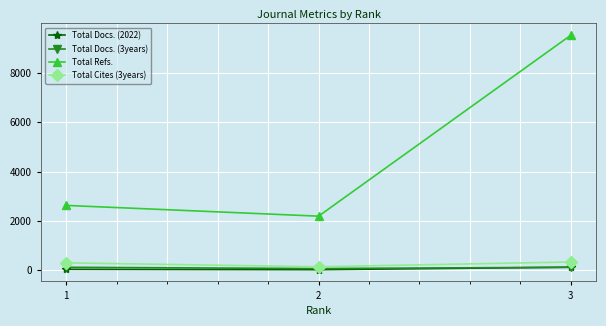

What is the minimum value for Total Cites (3years)?

146